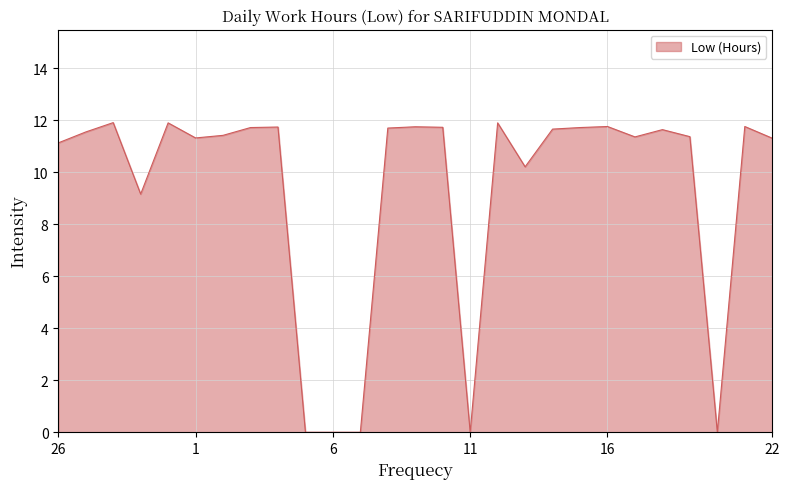

How many values are below 11?

7